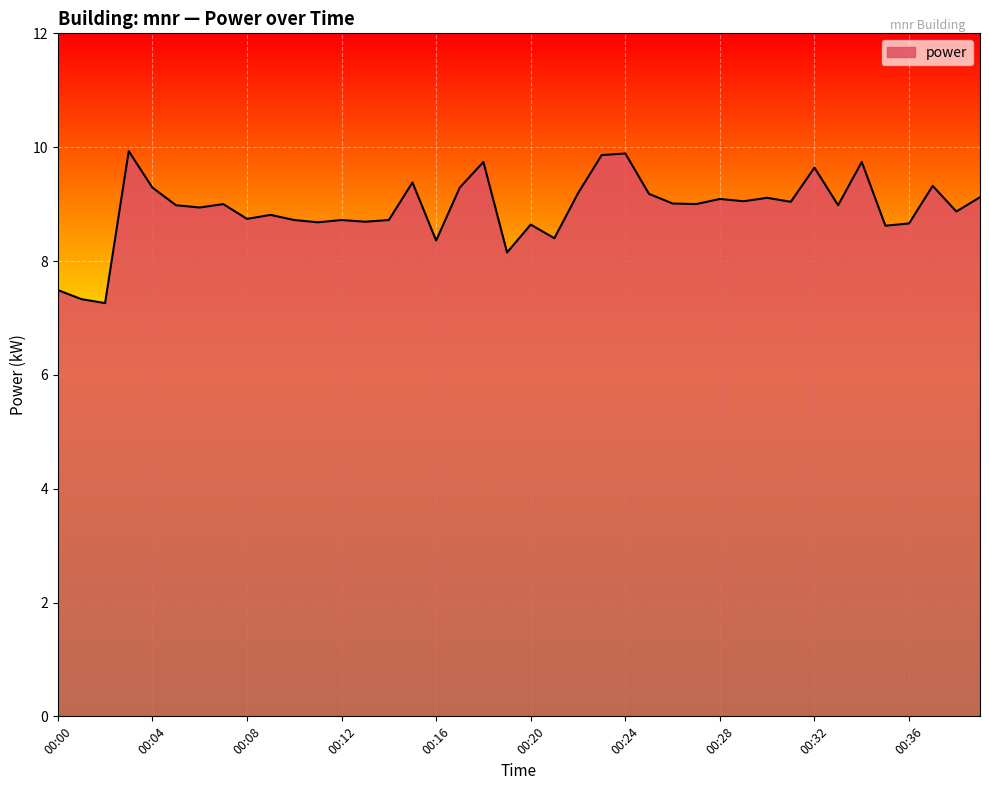

What is the difference between the maximum and minimum values?

2.7